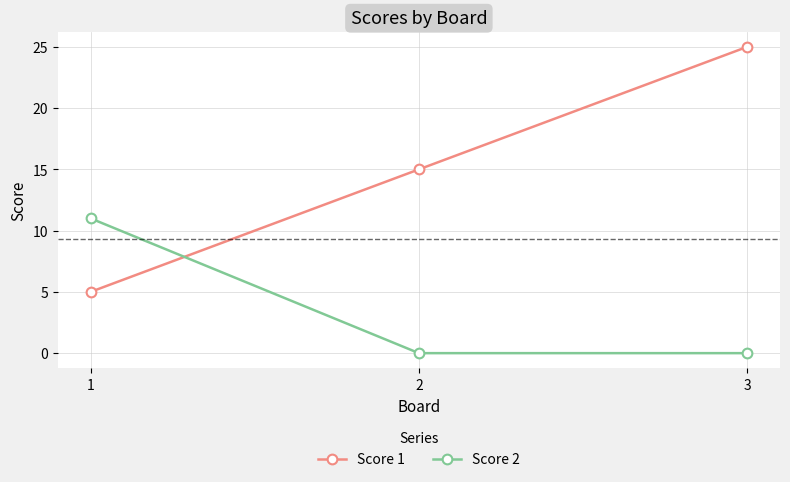

What is the value of the Score 1 point at the 1st from the left?

5